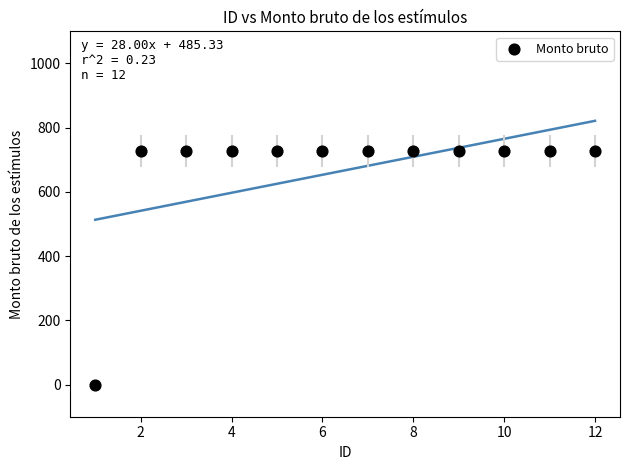

What is the range of Y values (max minus min)?

728